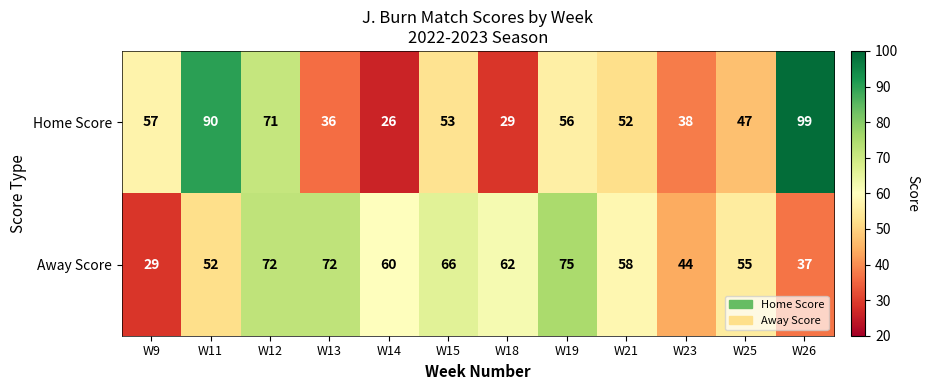

Is it true that Away Score equals 52 at W11?

True